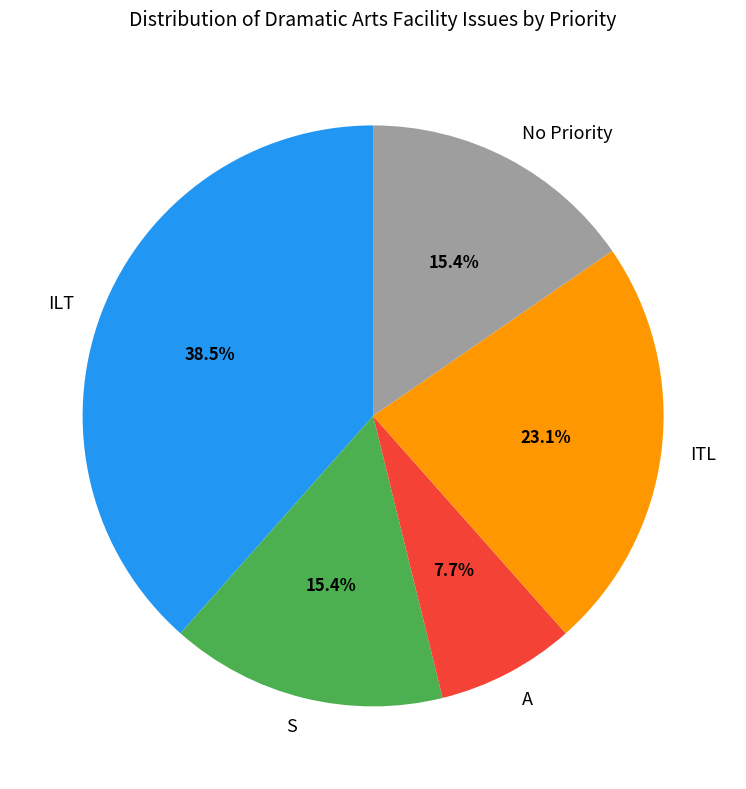

Between S and A, which is larger?

S